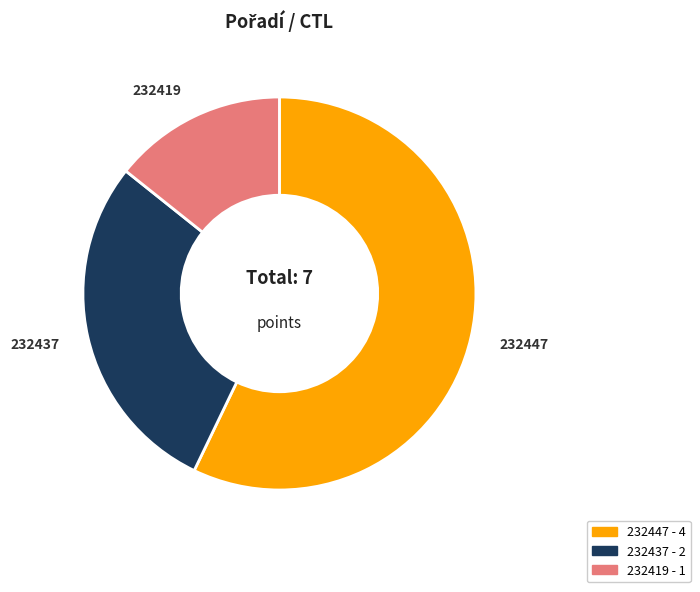

Rank the categories by value from lowest to highest.

232419, 232437, 232447